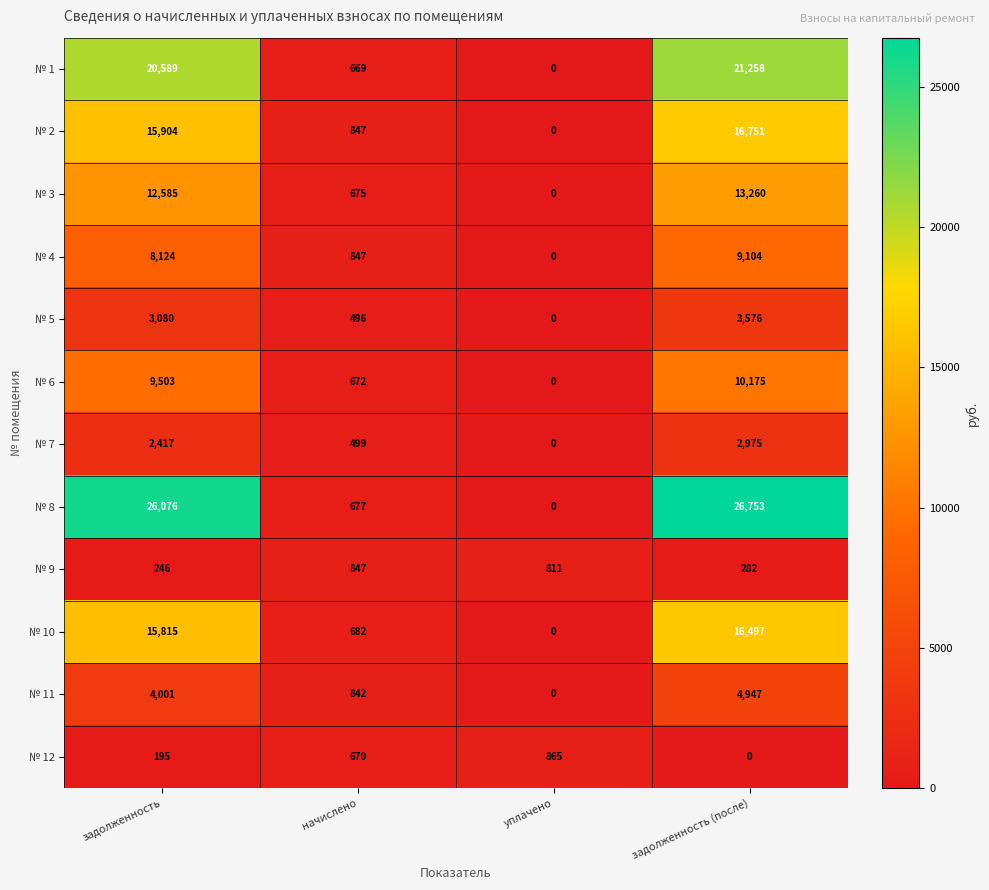

What is the greatest value displayed?

26753